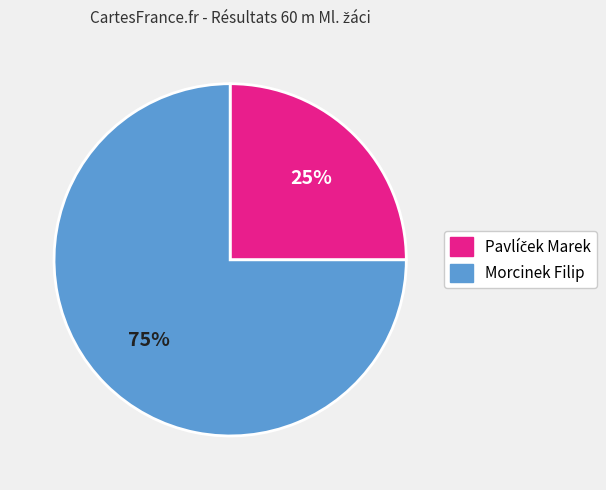

Count the number of slices in the pie.

2